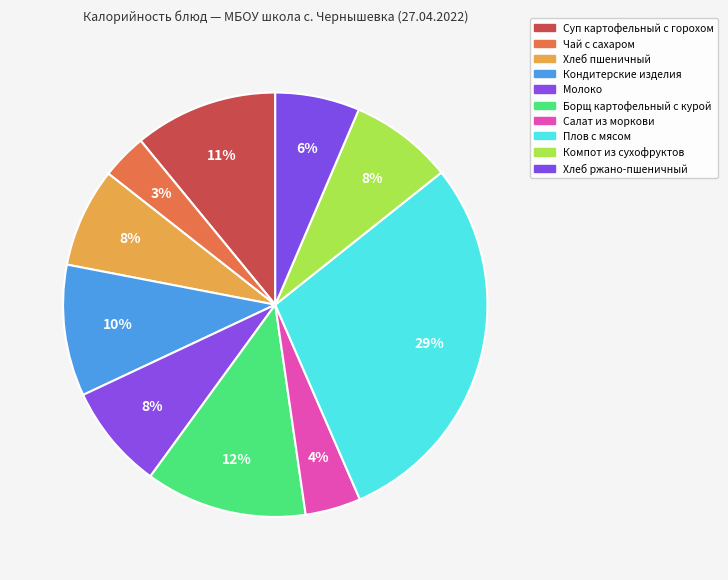

True or false: Чай с сахаром accounts for 3% of the total.

True